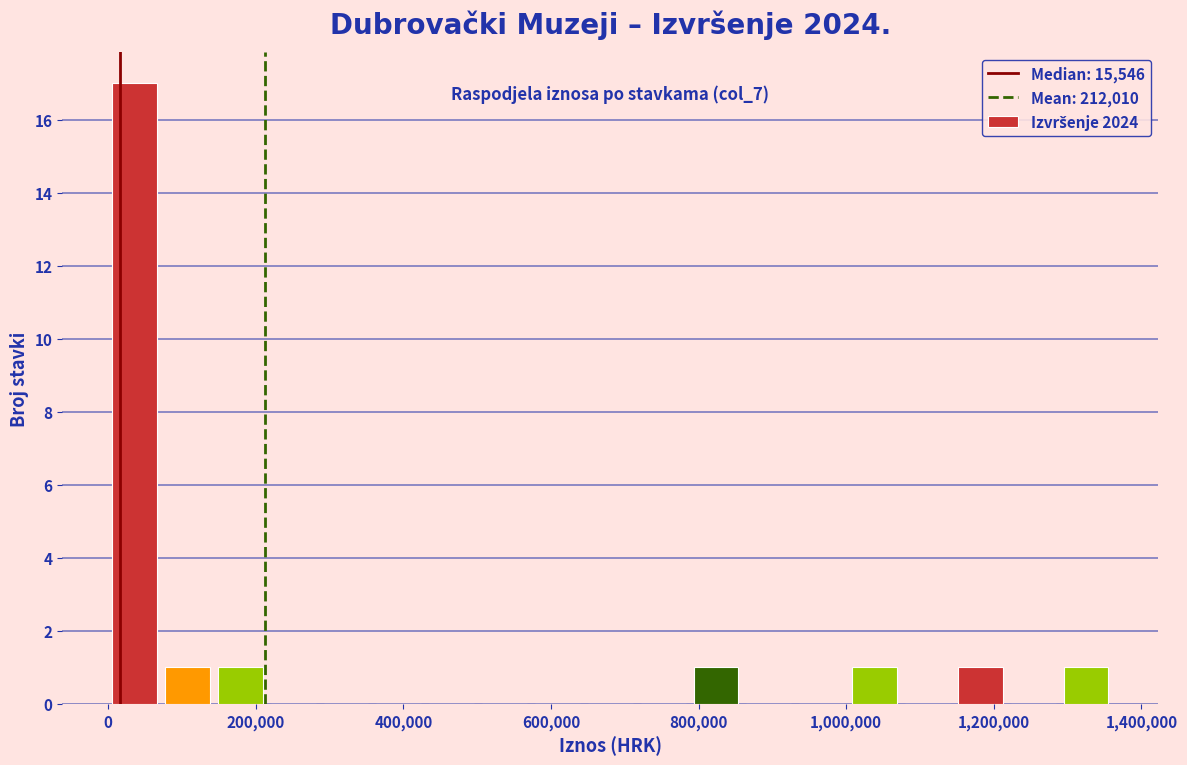

Read against the x-axis, roughly where is the centre of the tallest bar?

40000